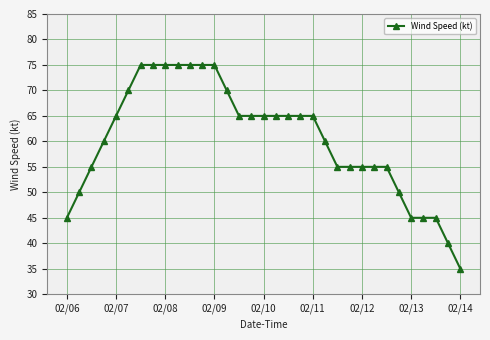

Reading left to right, transcribe all the data shown in this chart.

45	50	55	60	65	70	75	75	75	75	75	75	75	70	65	65	65	65	65	65	65	60	55	55	55	55	55	50	45	45	45	40	35